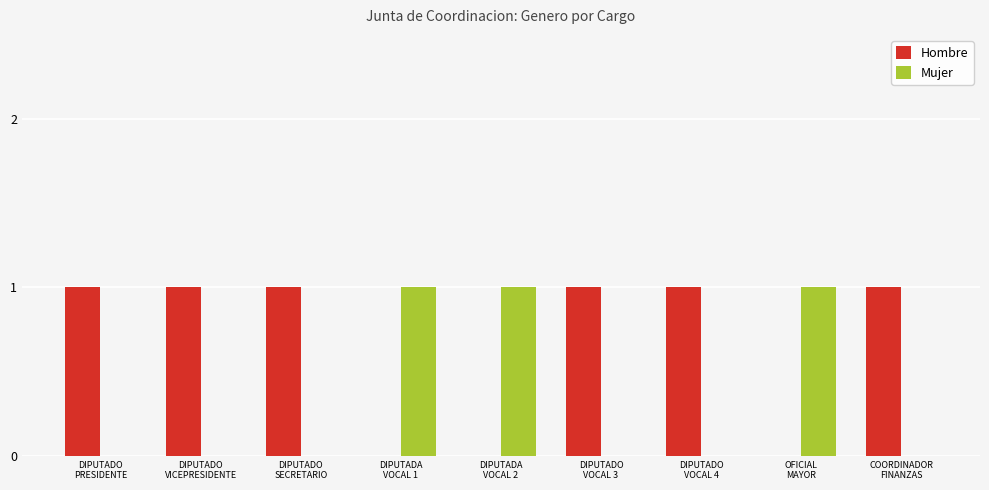

Reading left to right, extract all data points from this chart.

Hombre: 1	1	1	0	0	1	1	0	1
Mujer: 0	0	0	1	1	0	0	1	0